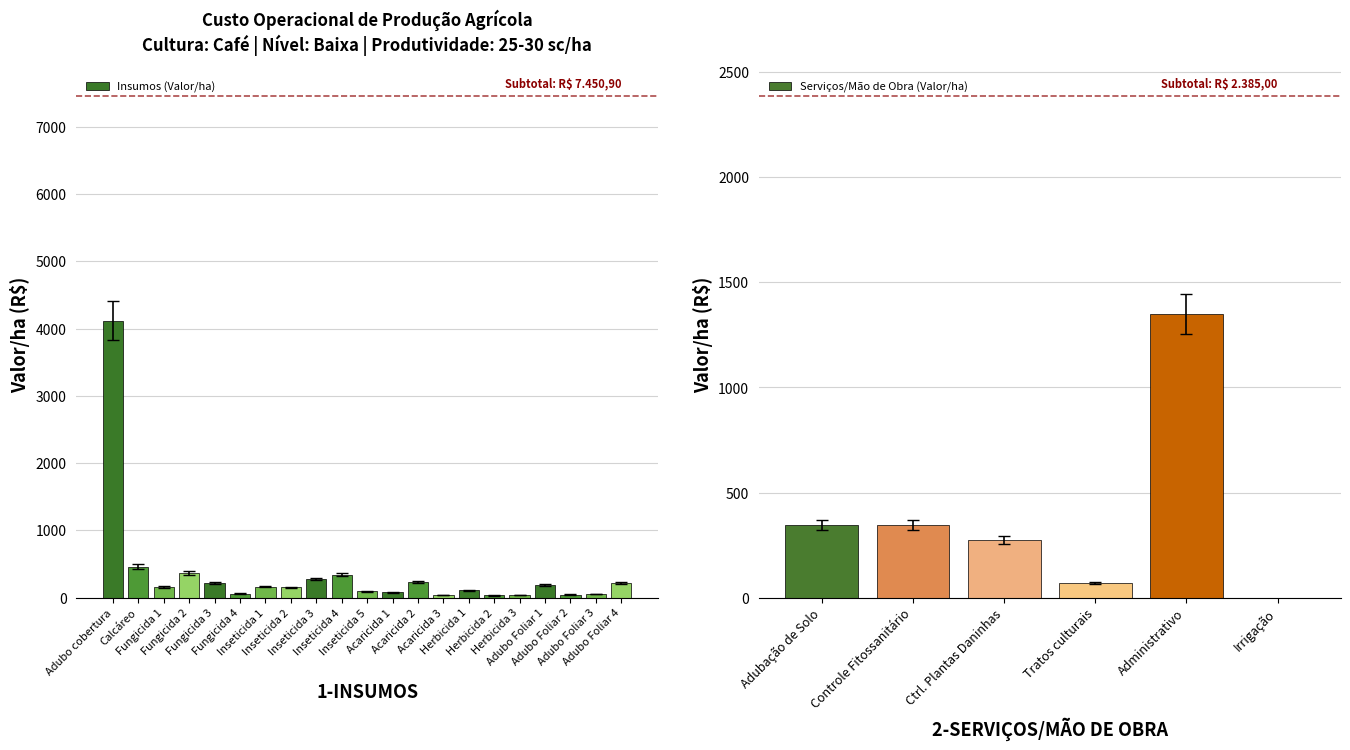

The chart shows a value of 68.9 at Adubo Foliar 3. True or false?

False